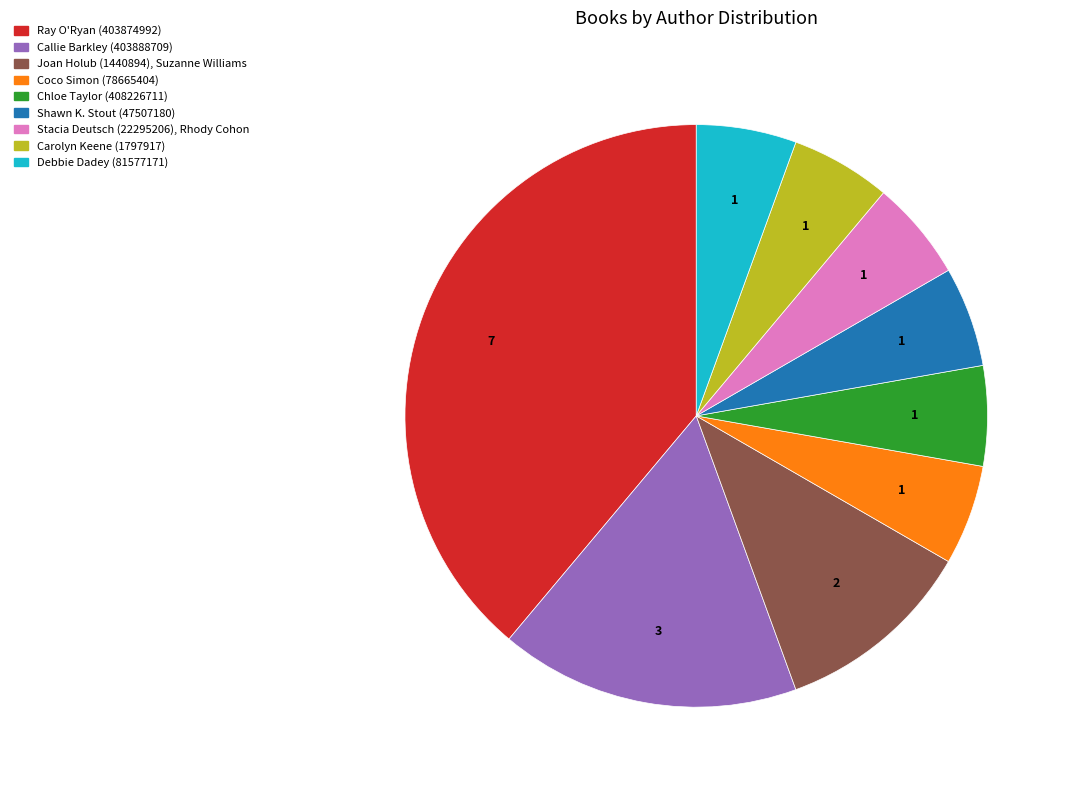

True or false: Ray O'Ryan (403874992) accounts for 54% of the total.

False